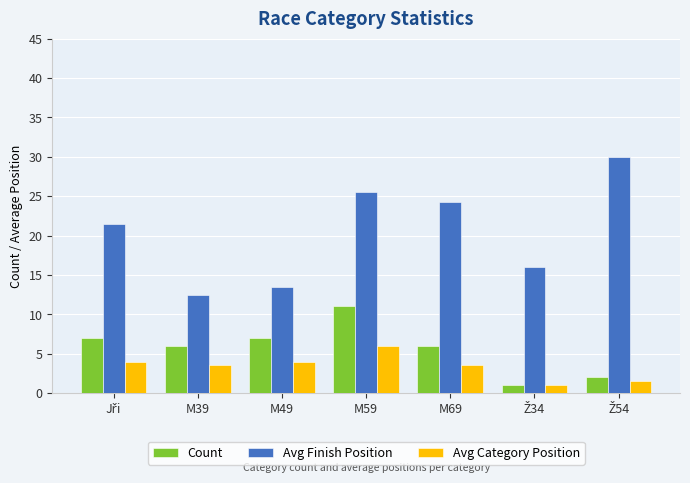

How many groups of bars are there?

7